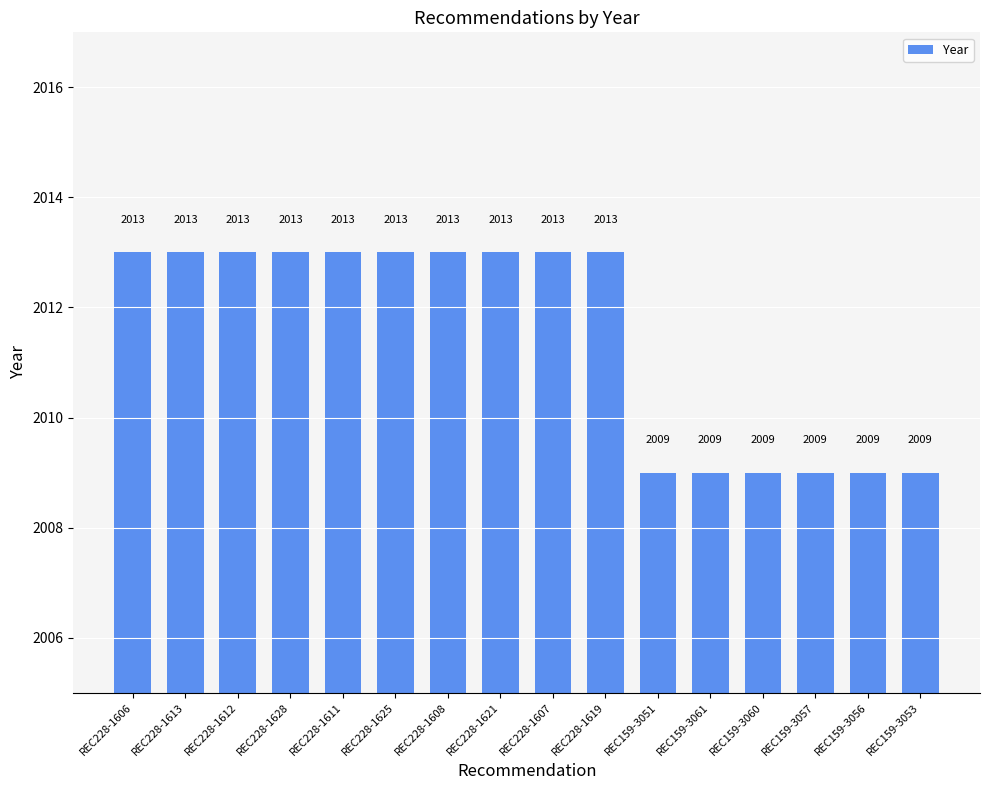

How many bars are there in total?

16